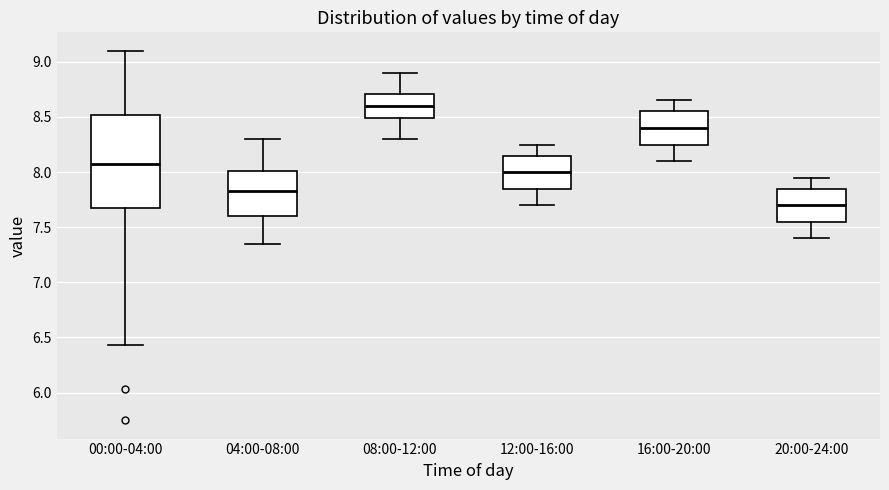

Reading left to right, transcribe this box plot: for each box, give where its median line is, the range the box spans, and where its two whiskers end, as read against the y-axis. The values are not printed on the chart, so give them approximately, as read against the axis.

00:00-04:00: median 8.10, box 7.65 to 8.50, whiskers 6.45 to 9.10
04:00-08:00: median 7.85, box 7.60 to 8.00, whiskers 7.35 to 8.30
08:00-12:00: median 8.60, box 8.50 to 8.70, whiskers 8.30 to 8.90
12:00-16:00: median 8.00, box 7.85 to 8.15, whiskers 7.70 to 8.25
16:00-20:00: median 8.40, box 8.25 to 8.55, whiskers 8.10 to 8.65
20:00-24:00: median 7.70, box 7.55 to 7.85, whiskers 7.40 to 7.95